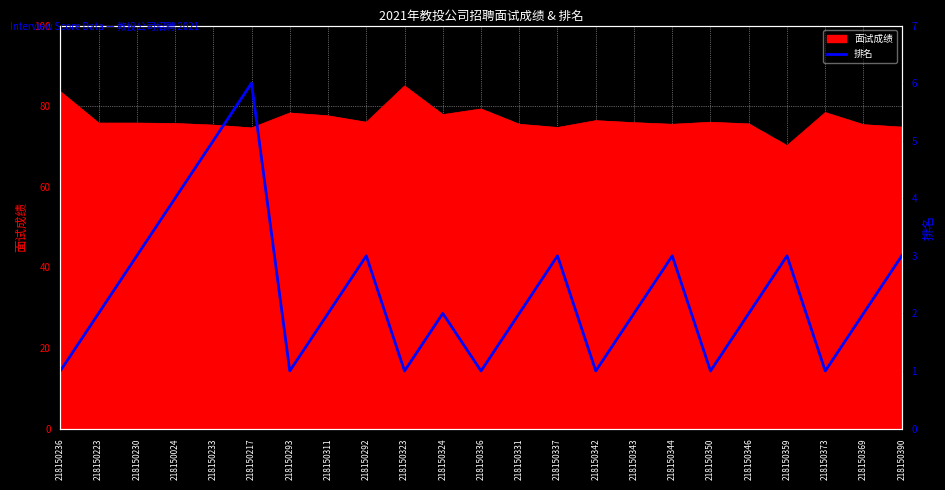

Where is the first local maximum?

218150217